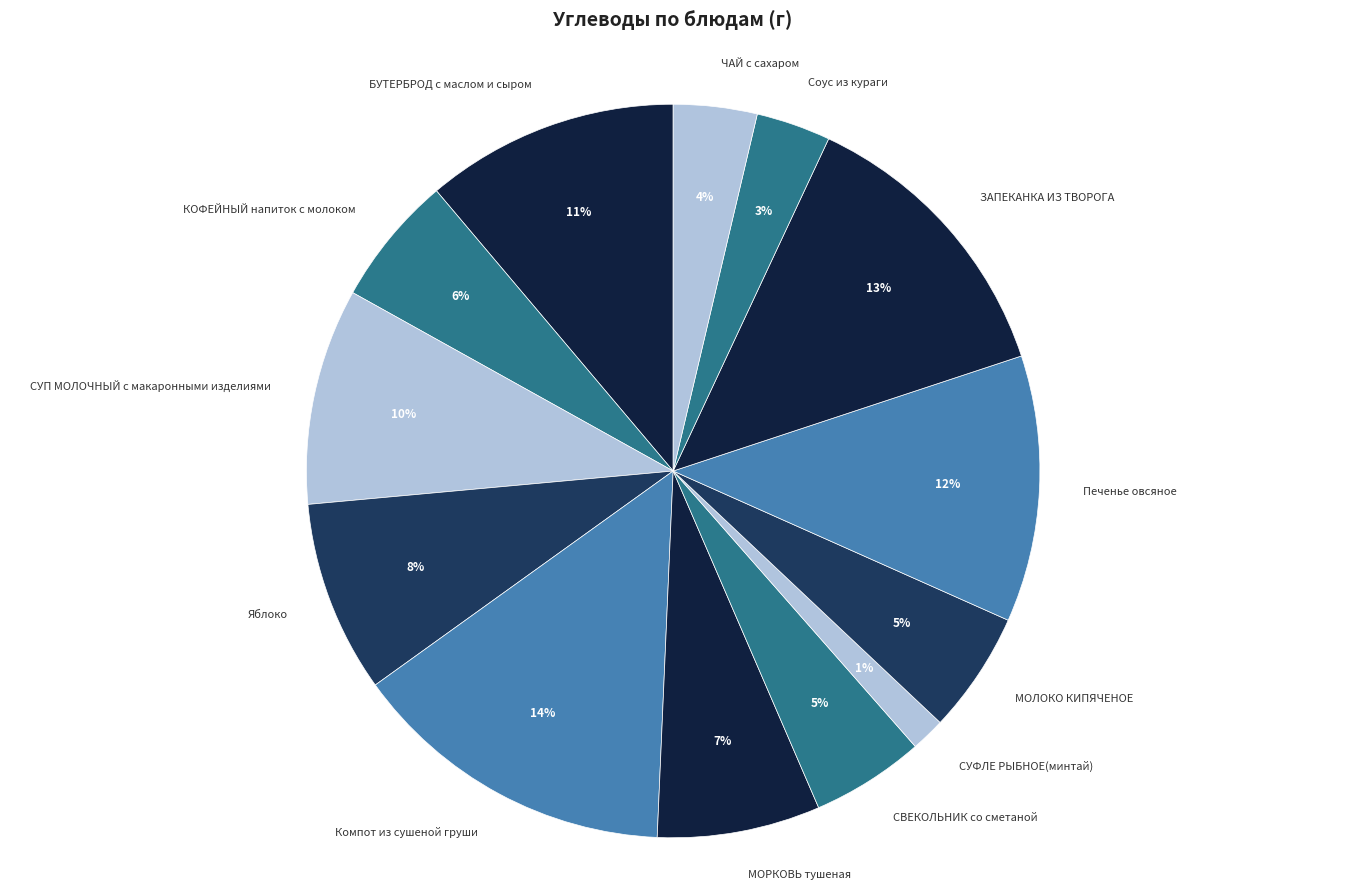

Is the sum of Соус из кураги and КОФЕЙНЫЙ напиток с молоком greater than half?

No